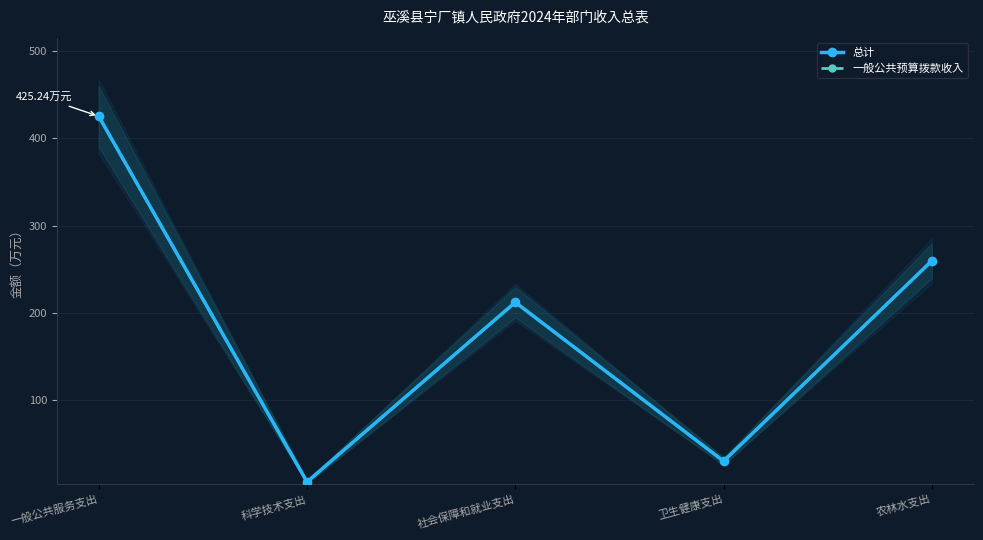

Does the chart have visible grid lines?

Yes